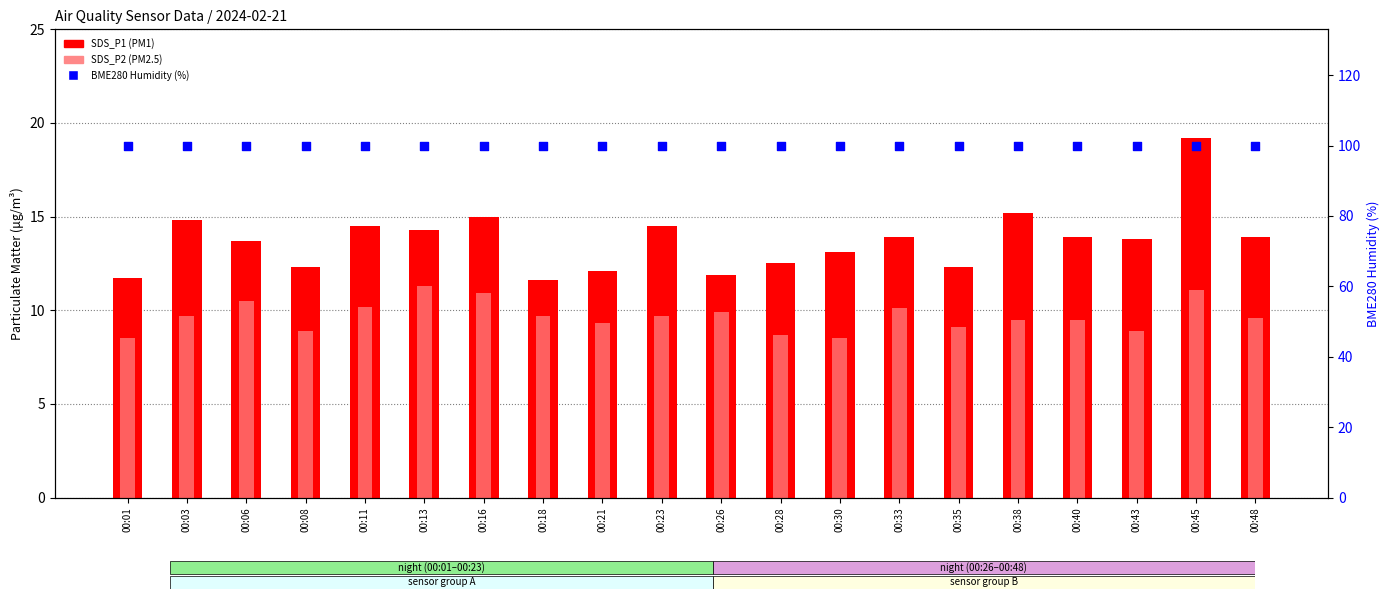

Which series contains the highest Y value?

BME280 Humidity (%)